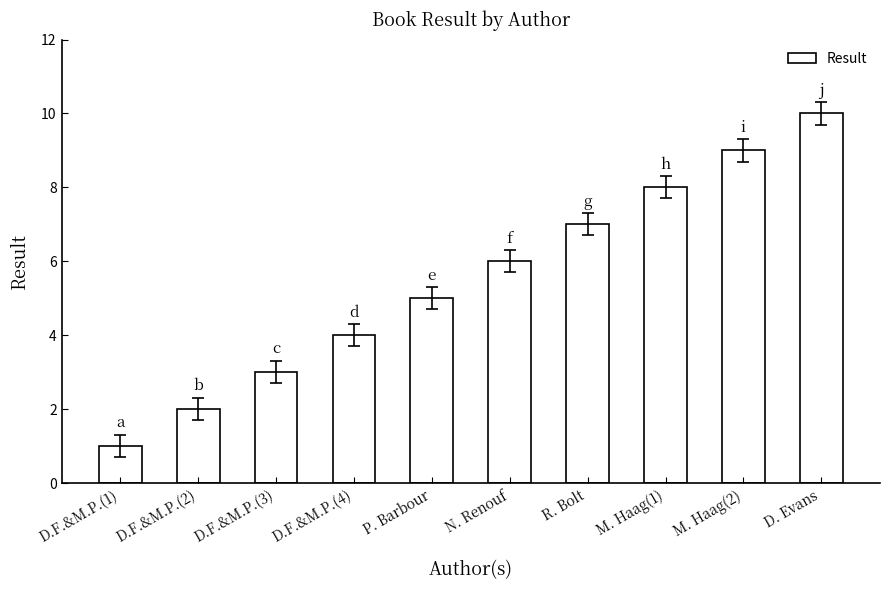

Read the value at D.F.&M.P.(2).

2